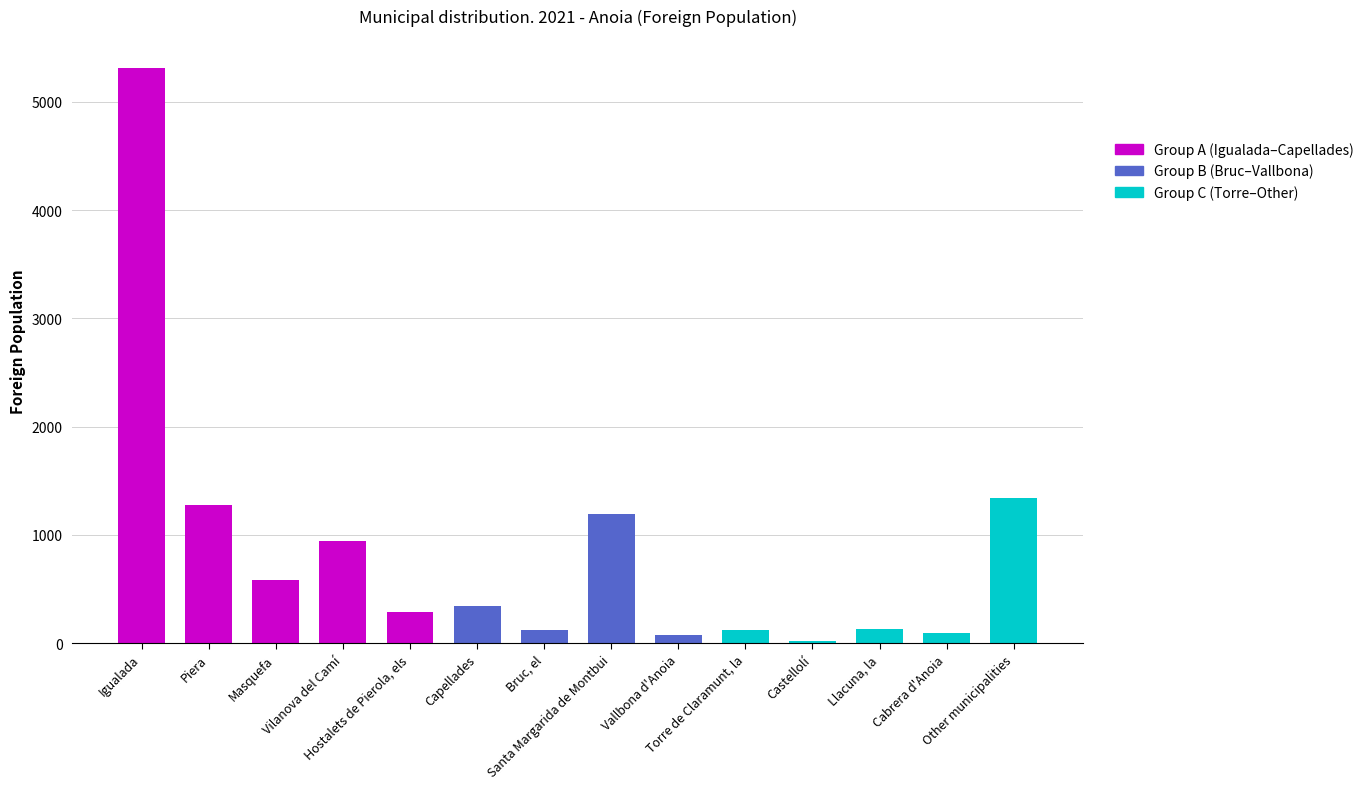

What is the average value?

846